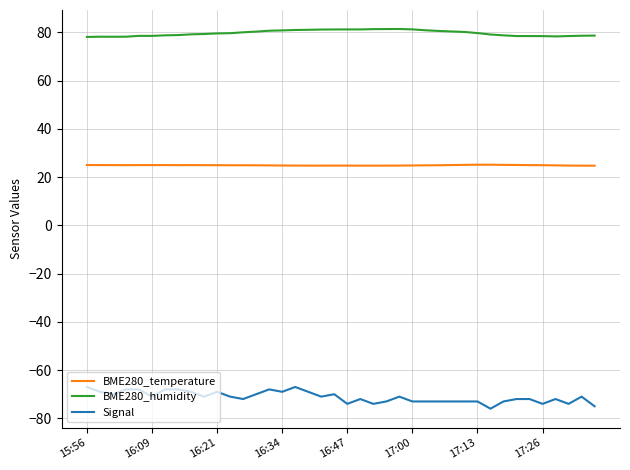

True or false: Signal and BME280_humidity cross at least once.

False